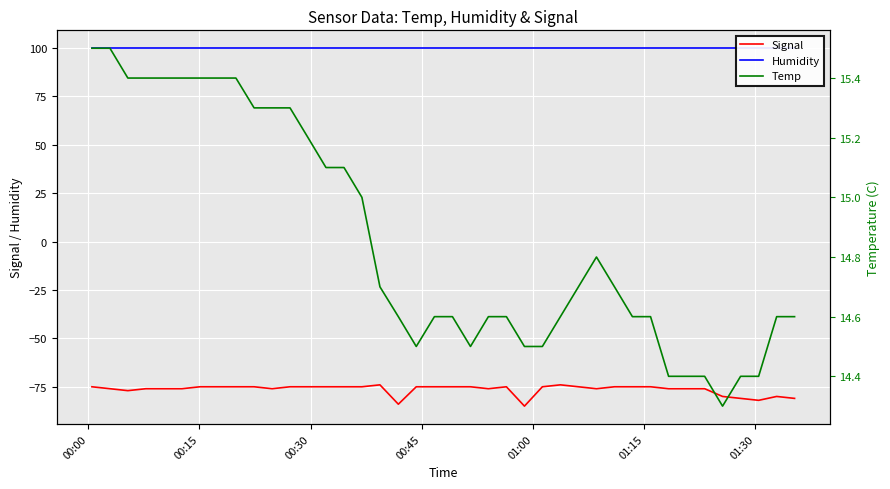

What is the lowest value of the Signal series?

-85